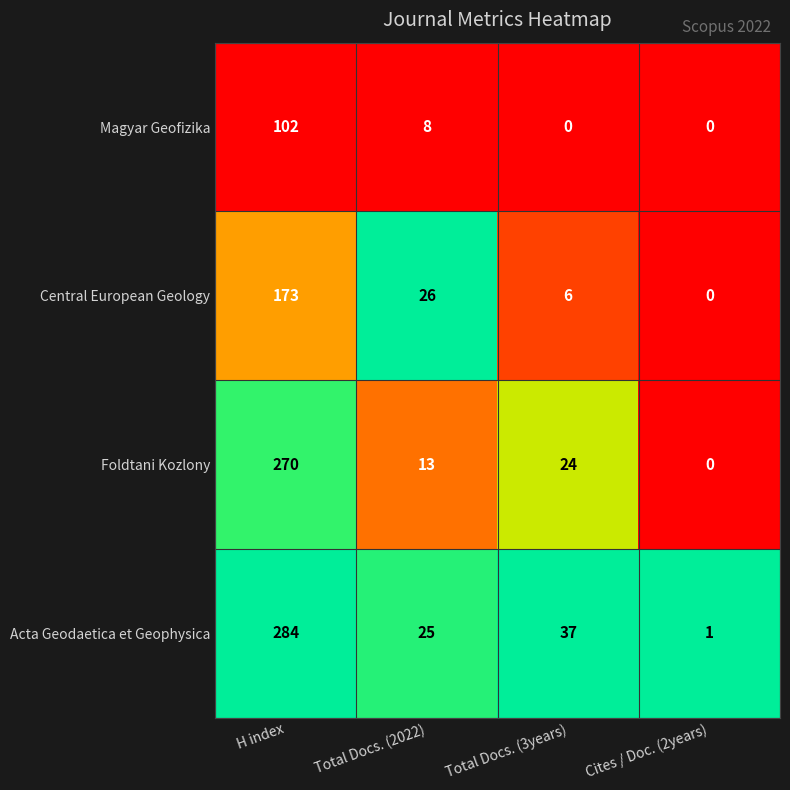

What is the difference between the highest and lowest values at Cites / Doc. (2years)?

1